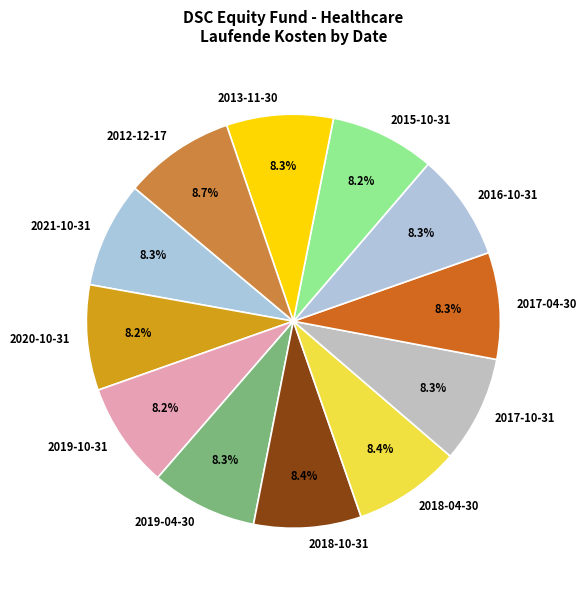

Count the number of slices in the pie.

12